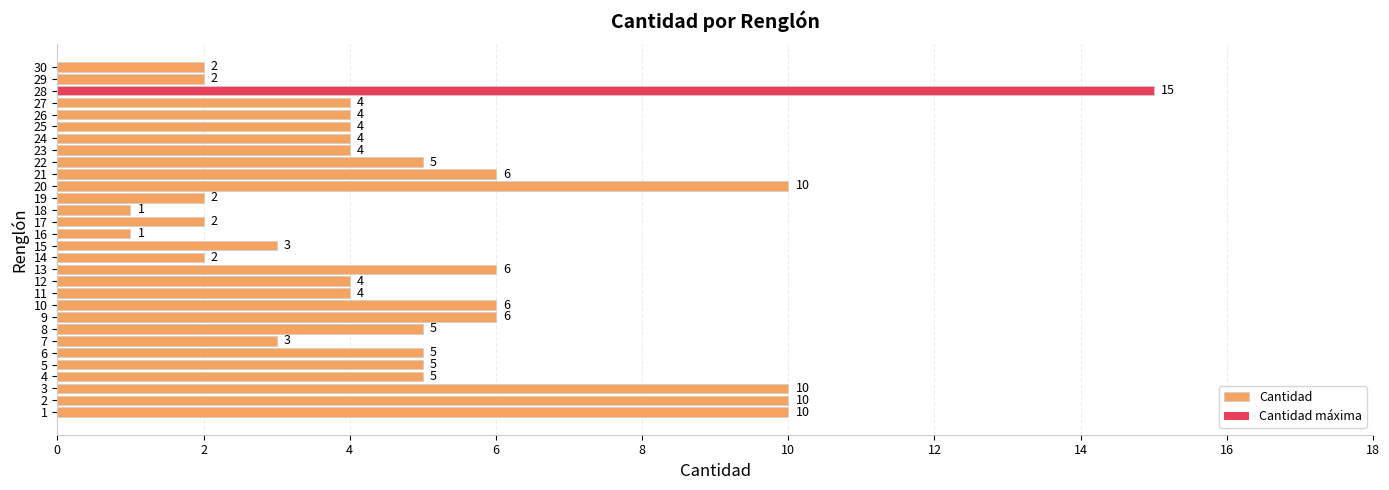

Does the chart contain stacked bars?

No